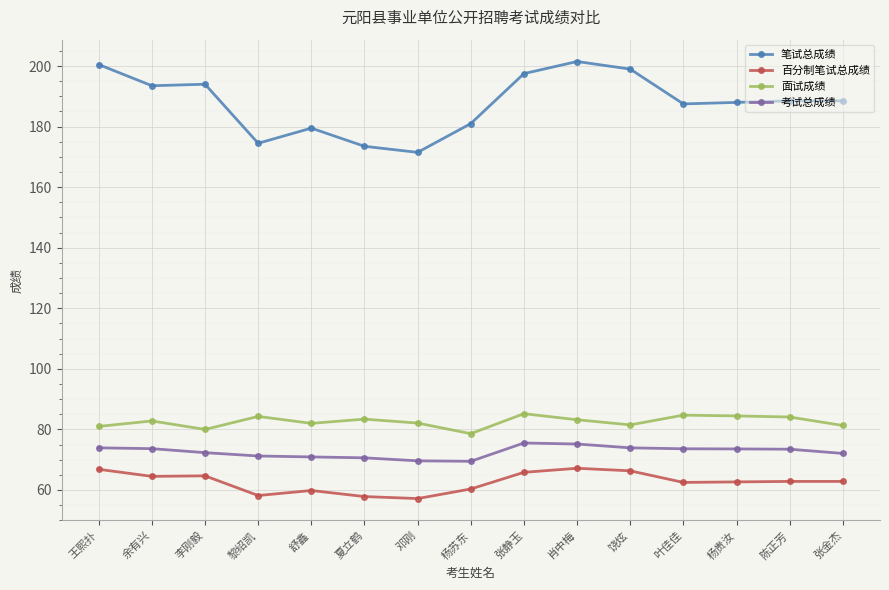

List the series in order of their peak value, highest first.

笔试总成绩, 面试成绩, 考试总成绩, 百分制笔试总成绩